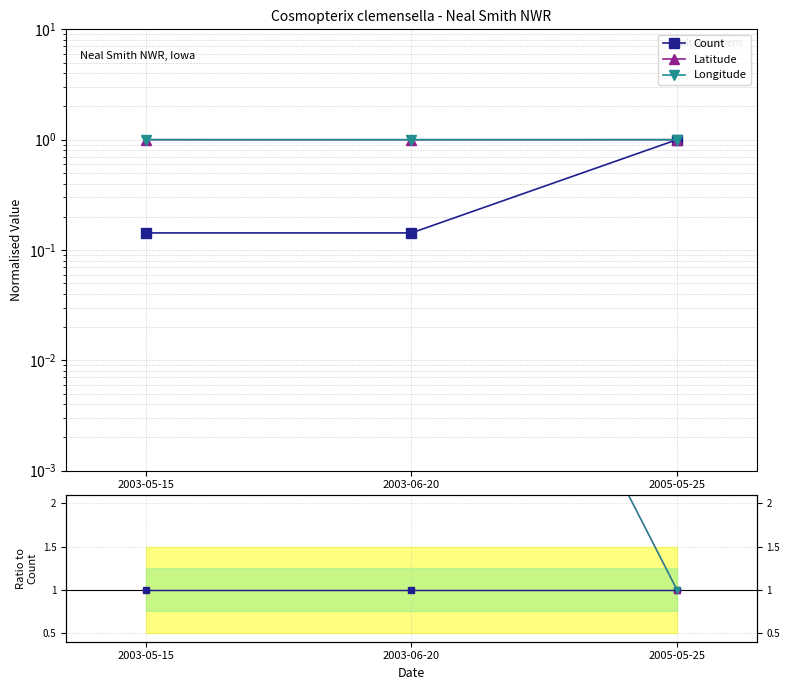

How many Latitude values are between 1 and 6?

1